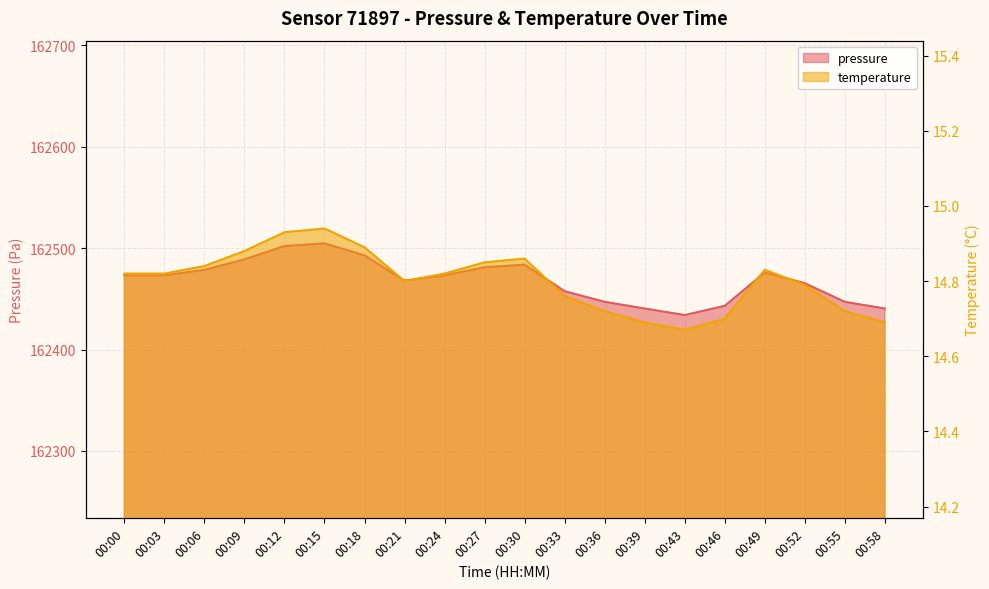

Between 00:30 and 00:36, which is larger?

00:30